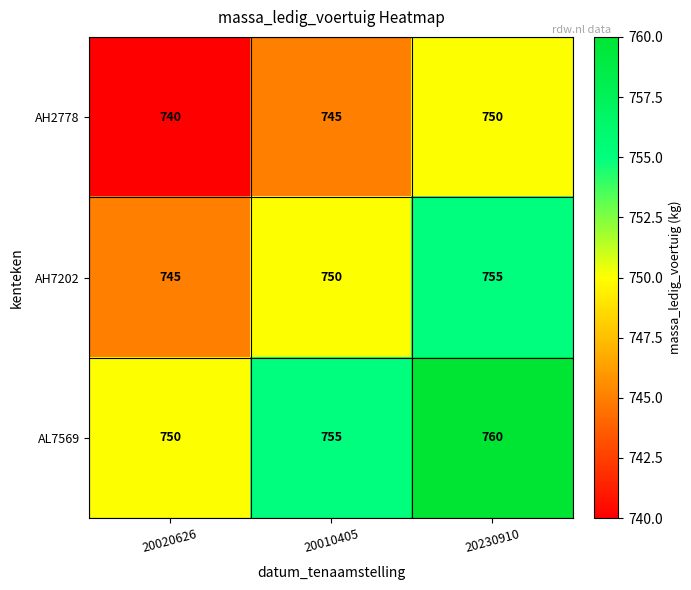

What is the difference between the second highest and minimum values in the AL7569 series?

5